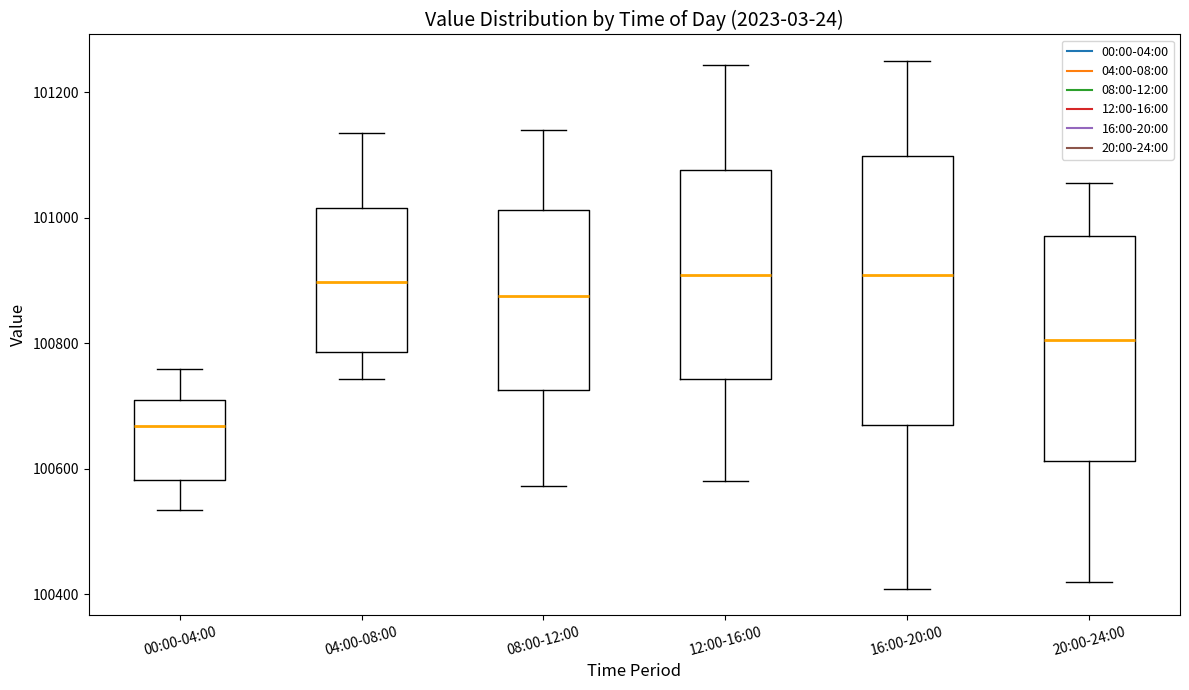

Where does the lower whisker of the box for 16:00-20:00 end on the y-axis? The values are not printed on the chart, so give them approximately, as read against the axis.

100400